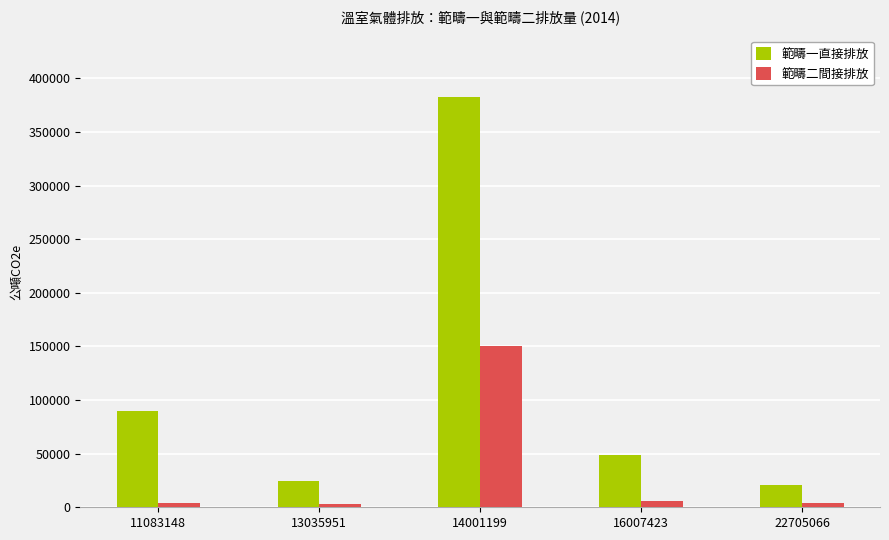

Does the chart contain any negative values?

No